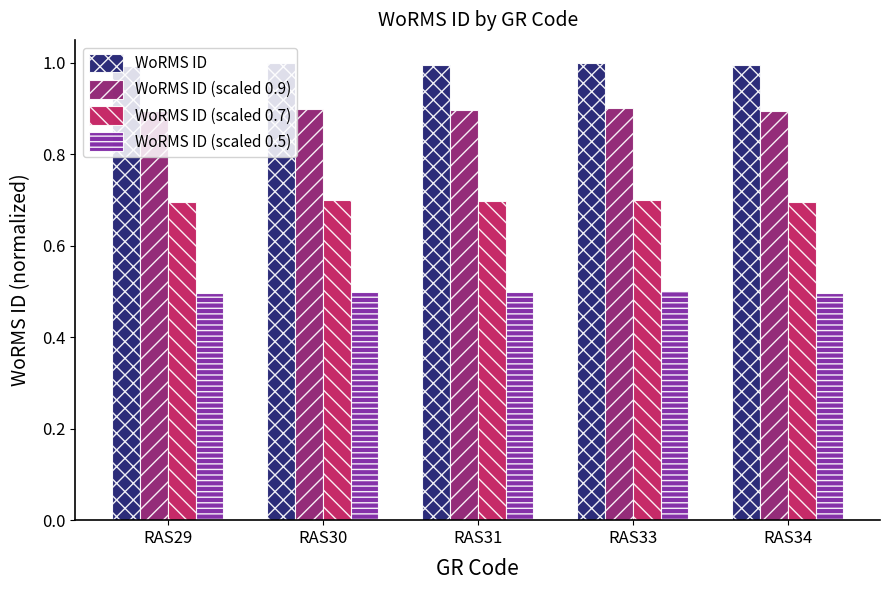

Reading left to right, extract all data points from this chart.

WoRMS ID: RAS29=1.0	RAS30=1.0	RAS31=1.0	RAS33=1.0	RAS34=1.0
WoRMS ID (scaled 0.9): RAS29=0.9	RAS30=0.9	RAS31=0.9	RAS33=0.9	RAS34=0.9
WoRMS ID (scaled 0.7): RAS29=0.7	RAS30=0.7	RAS31=0.7	RAS33=0.7	RAS34=0.7
WoRMS ID (scaled 0.5): RAS29=0.5	RAS30=0.5	RAS31=0.5	RAS33=0.5	RAS34=0.5